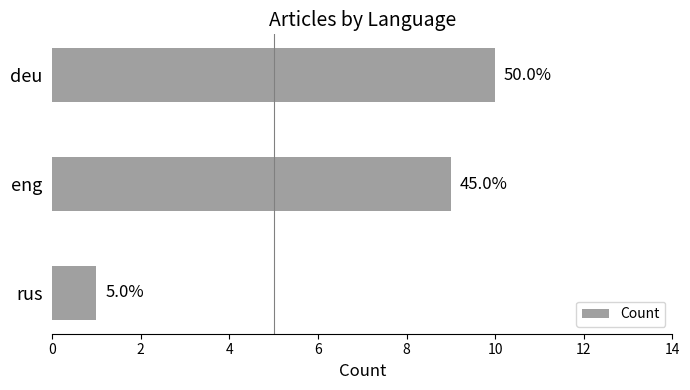

Are the bars horizontal?

Yes